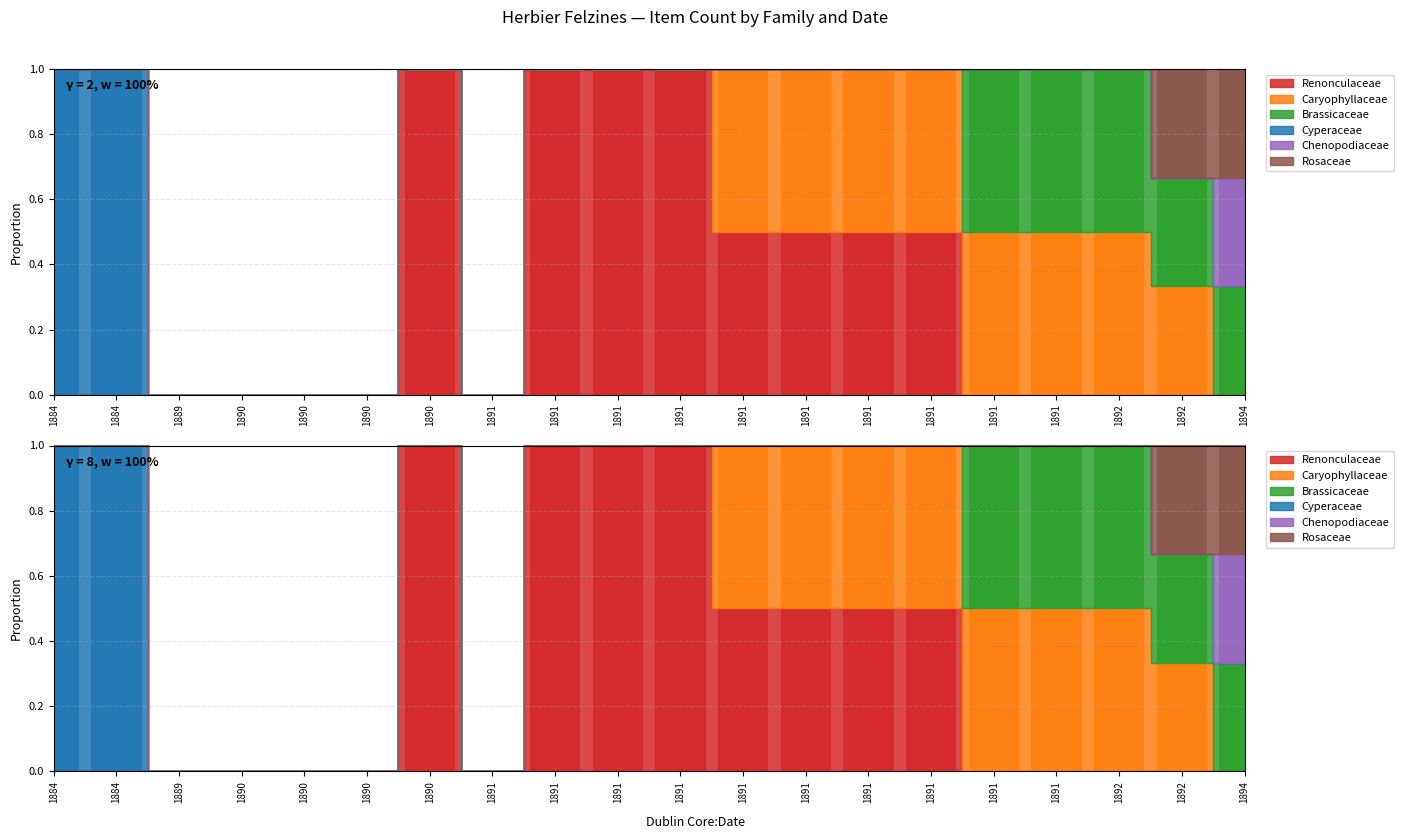

Rank the categories by Chenopodiaceae value from lowest to highest.

1884, 1884, 1889, 1890, 1890, 1890, 1890, 1891, 1891, 1891, 1891, 1891, 1891, 1891, 1891, 1891, 1891, 1892, 1892, 1894